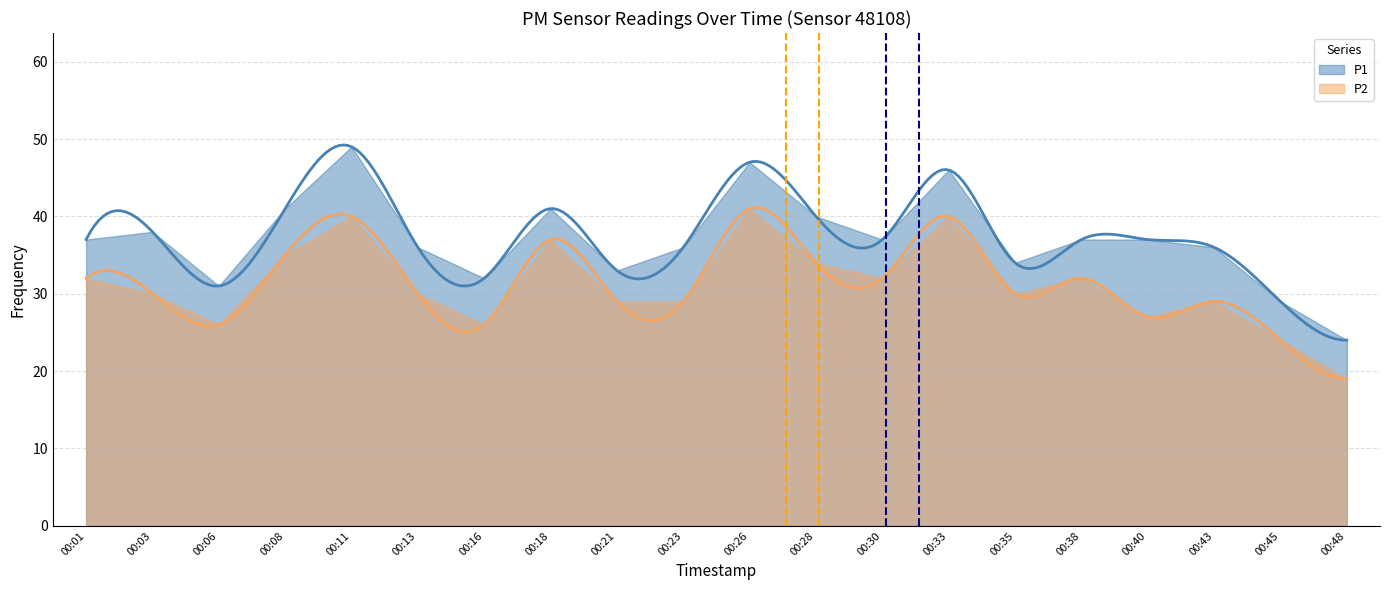

True or false: P1 has a value of 59 at 00:08.

False